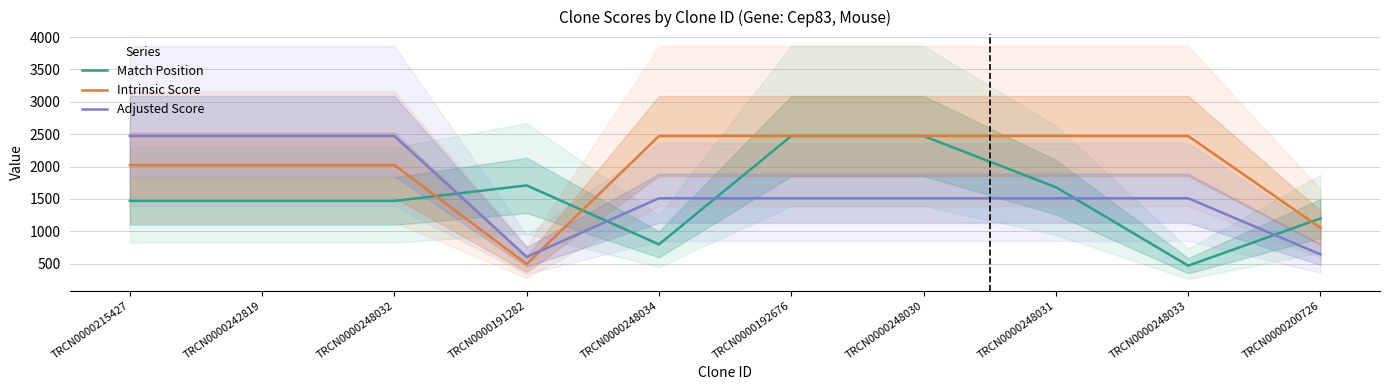

What are all the series names shown in the legend?

Match Position, Intrinsic Score, Adjusted Score